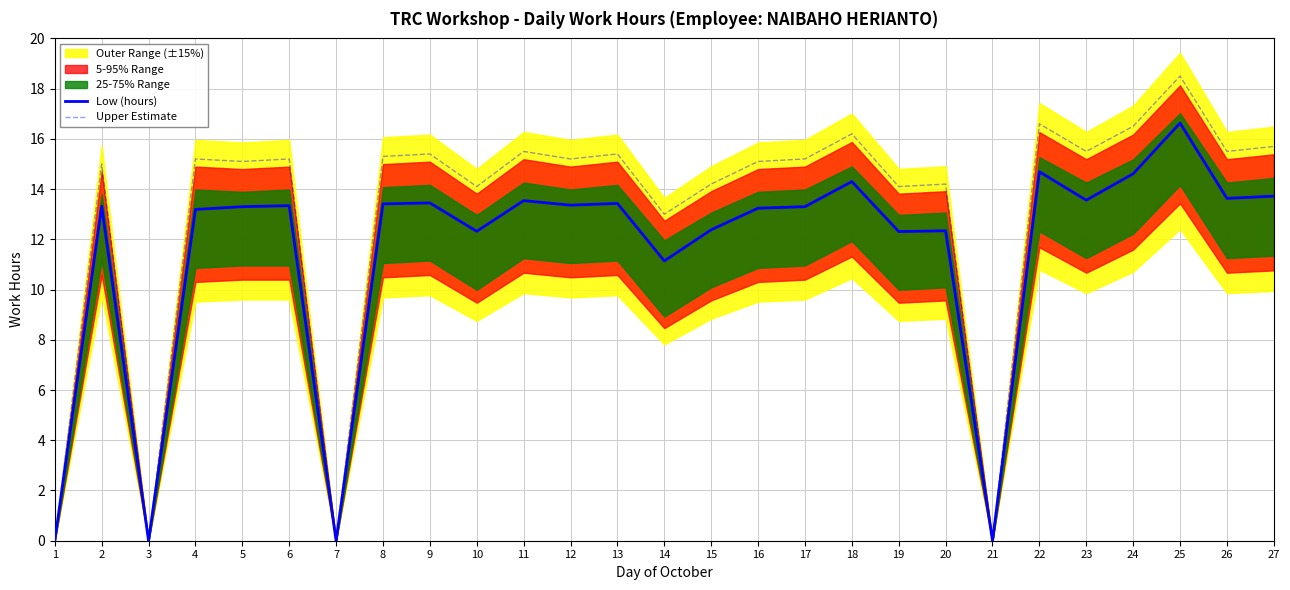

What is the highest value of the Low (hours) series?

16.6